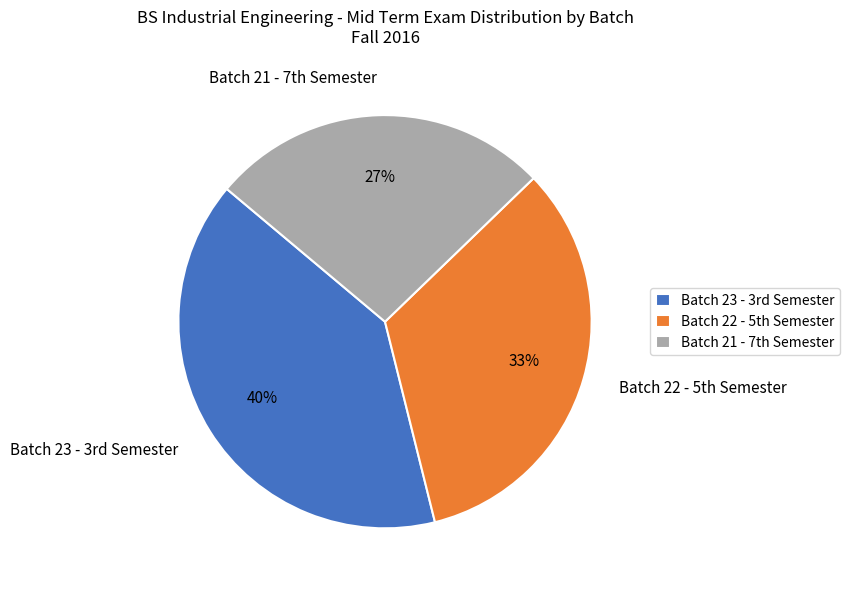

Count the number of slices in the pie.

3